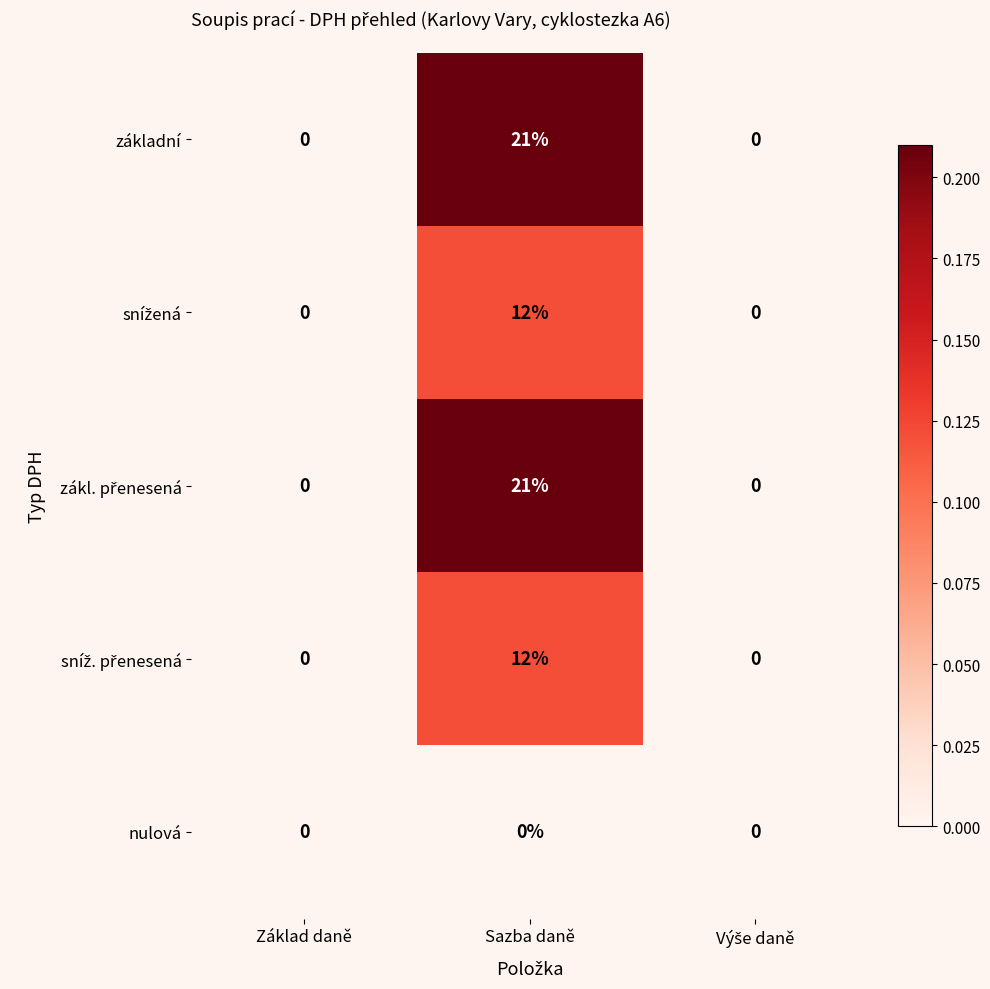

At which category is the sum across all series the highest?

Sazba daně